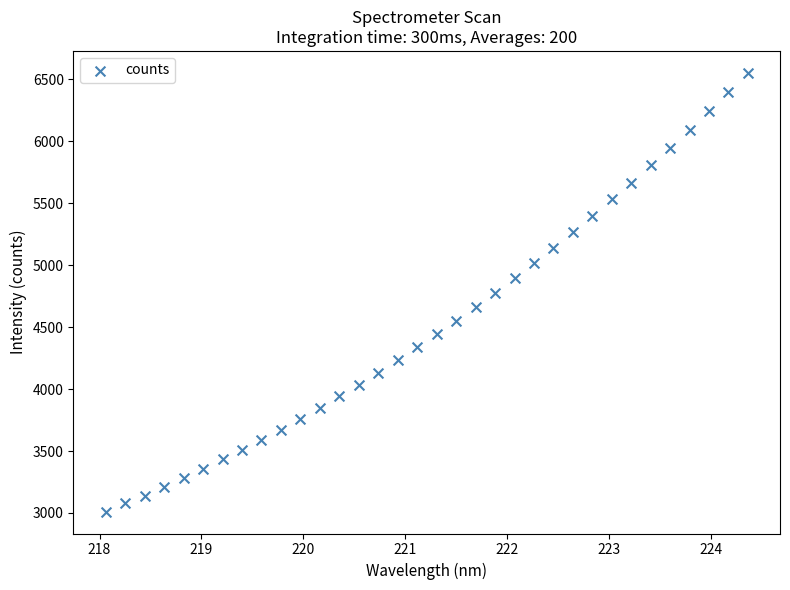

What is the range of X values (max minus min)?

6.3